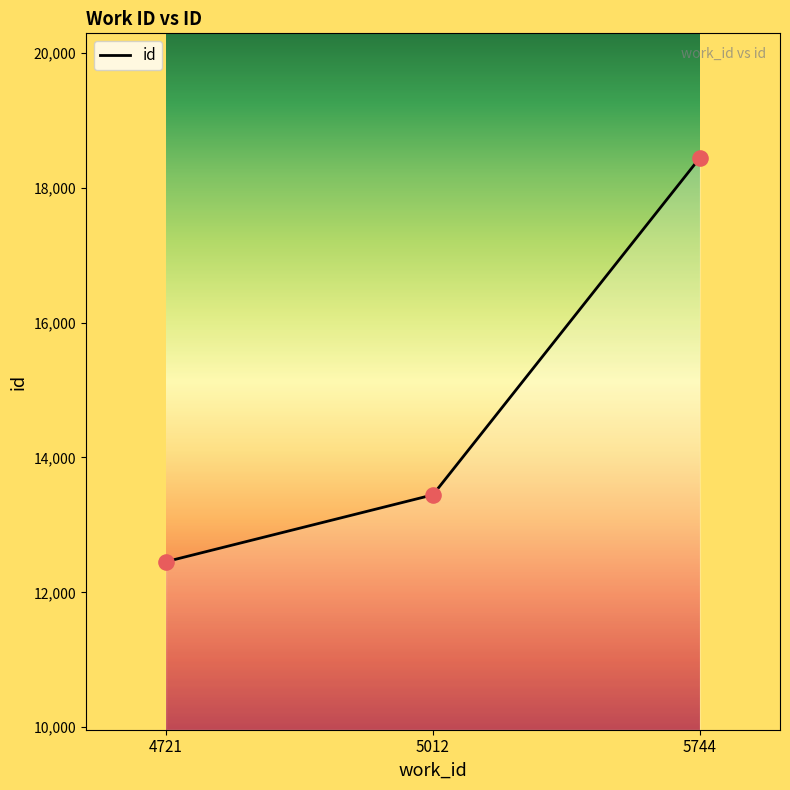

What is the change in value from 4721 to 5012?

+991